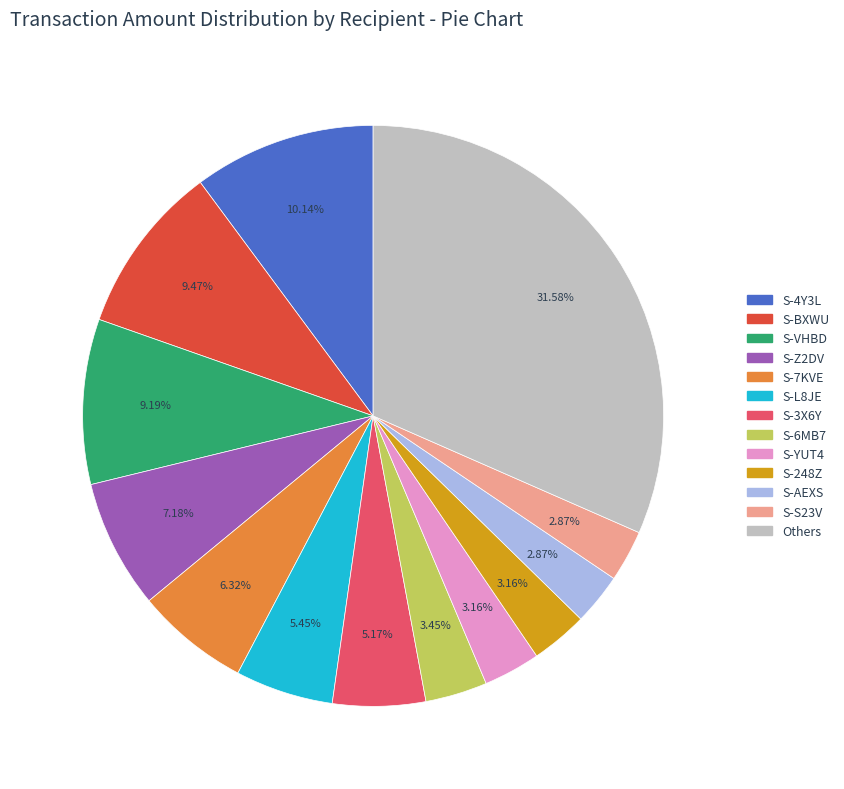

Does any single category account for the majority?

No